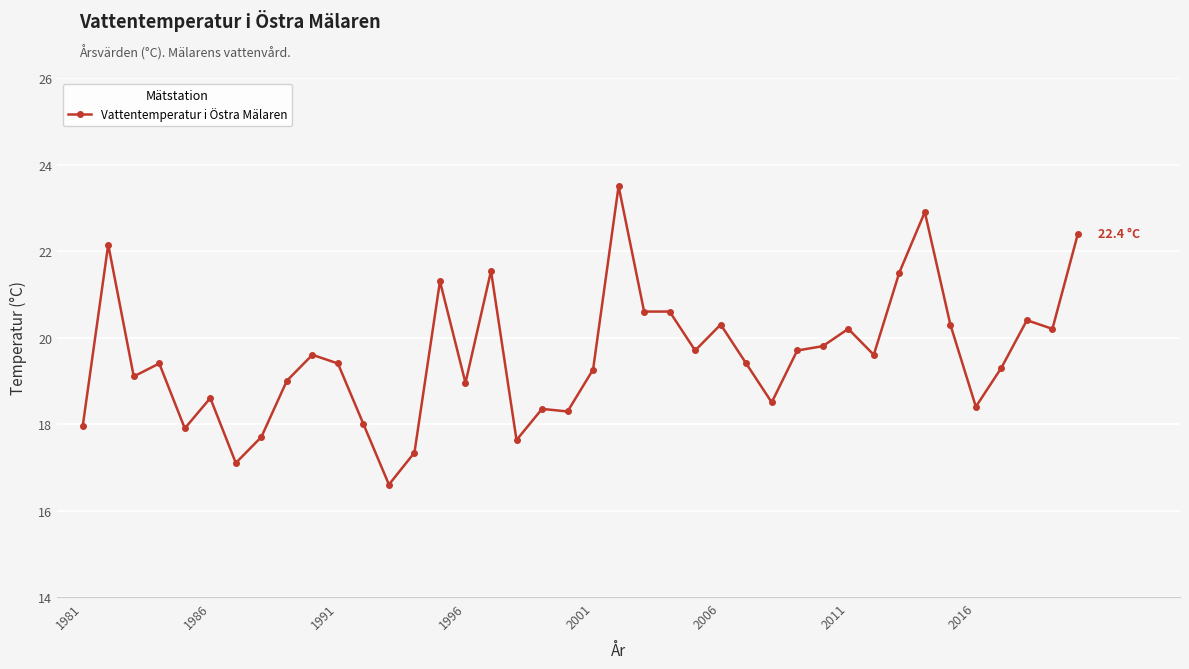

What is the minimum value shown in the chart?

16.6